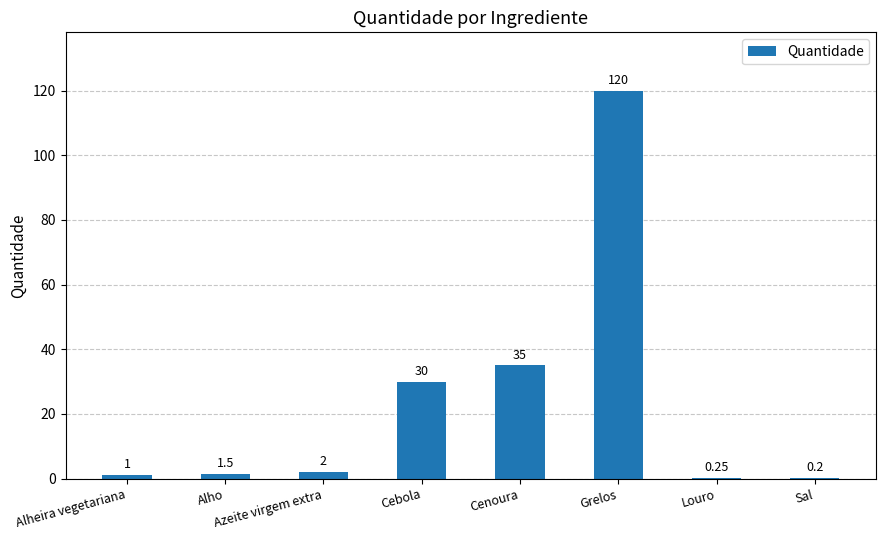

What is the change in value from Azeite virgem extra to Cenoura?

+33.0